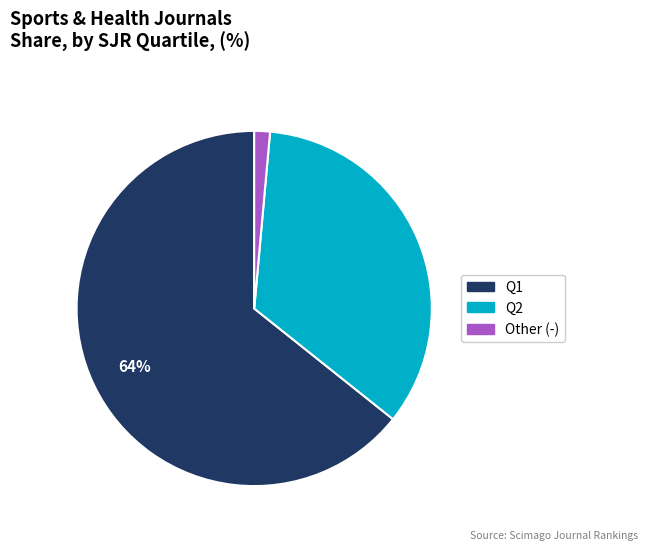

Does Q1 account for over 50% of the chart?

Yes